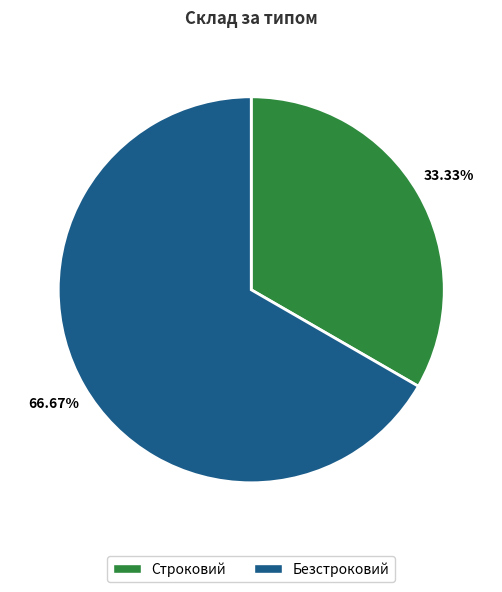

To the nearest percent, what is the difference between the Строковий and Безстроковий slice percentages?

33%